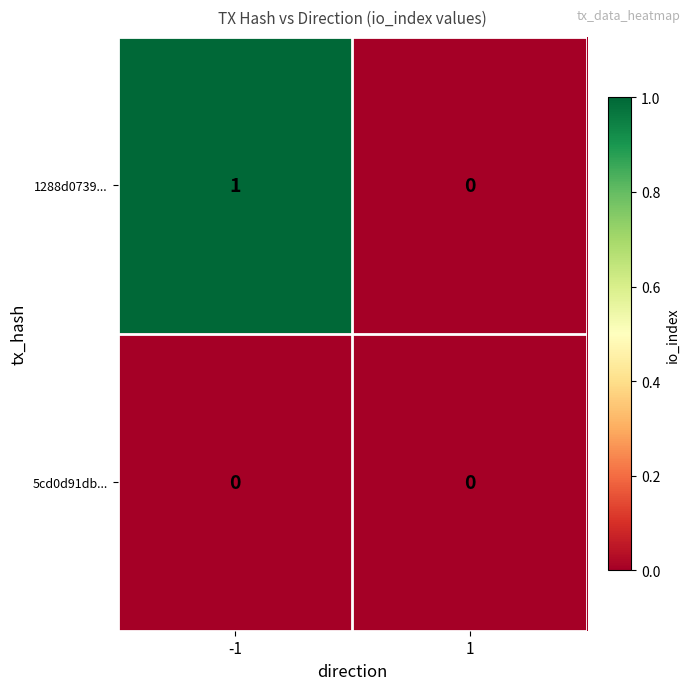

Which series has the largest range (max minus min)?

1288d0739...